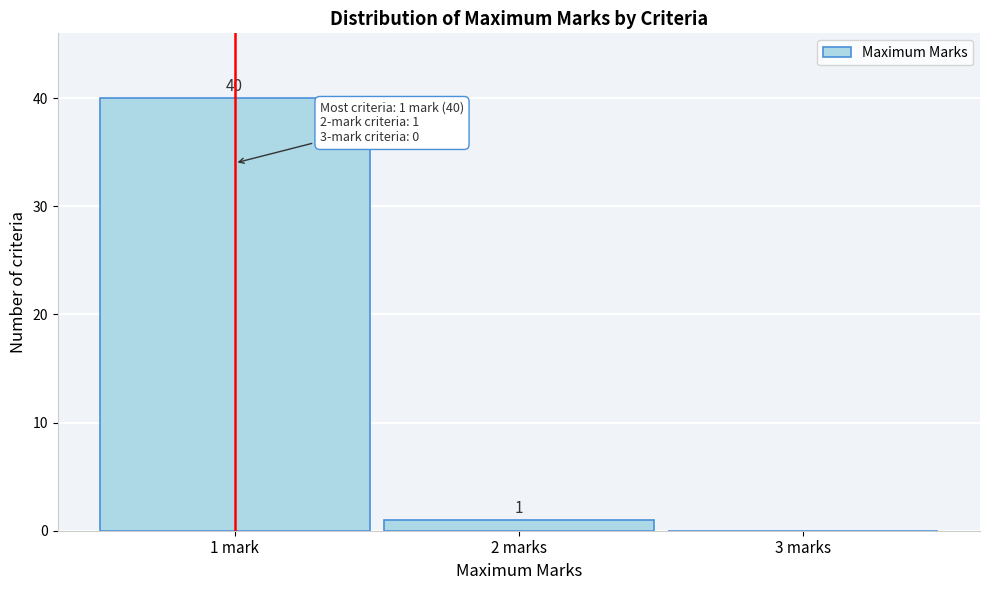

Reading left to right, list all the values displayed in this chart.

1 mark=40	2 marks=1	3 marks=0